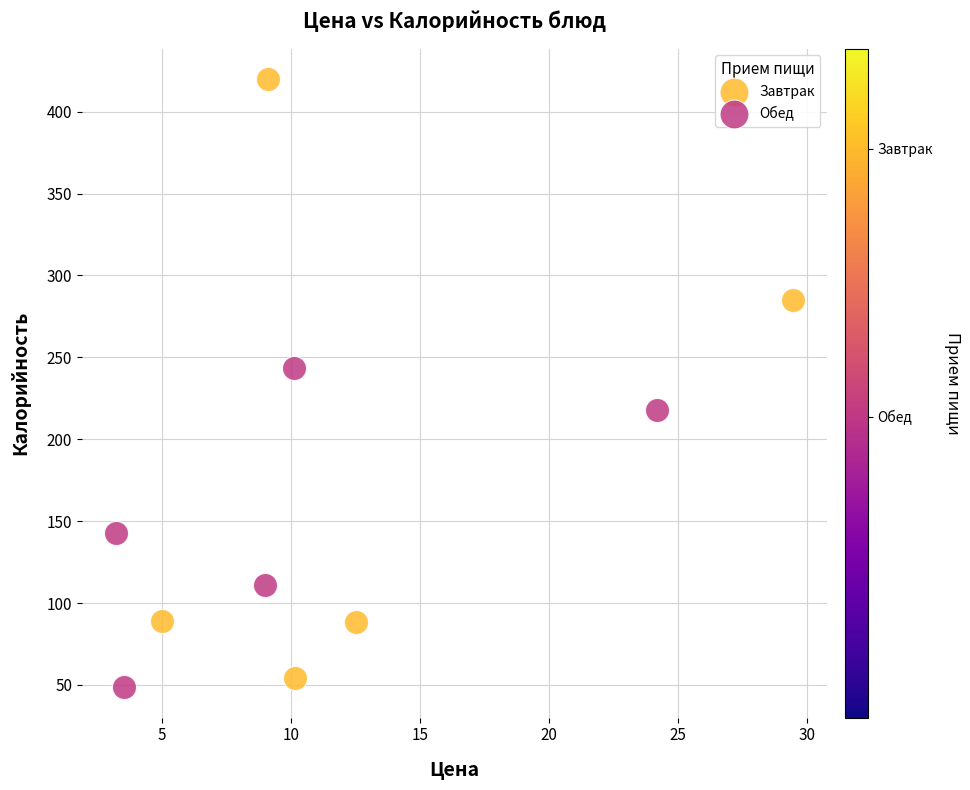

Which series contains the highest Y value?

Завтрак